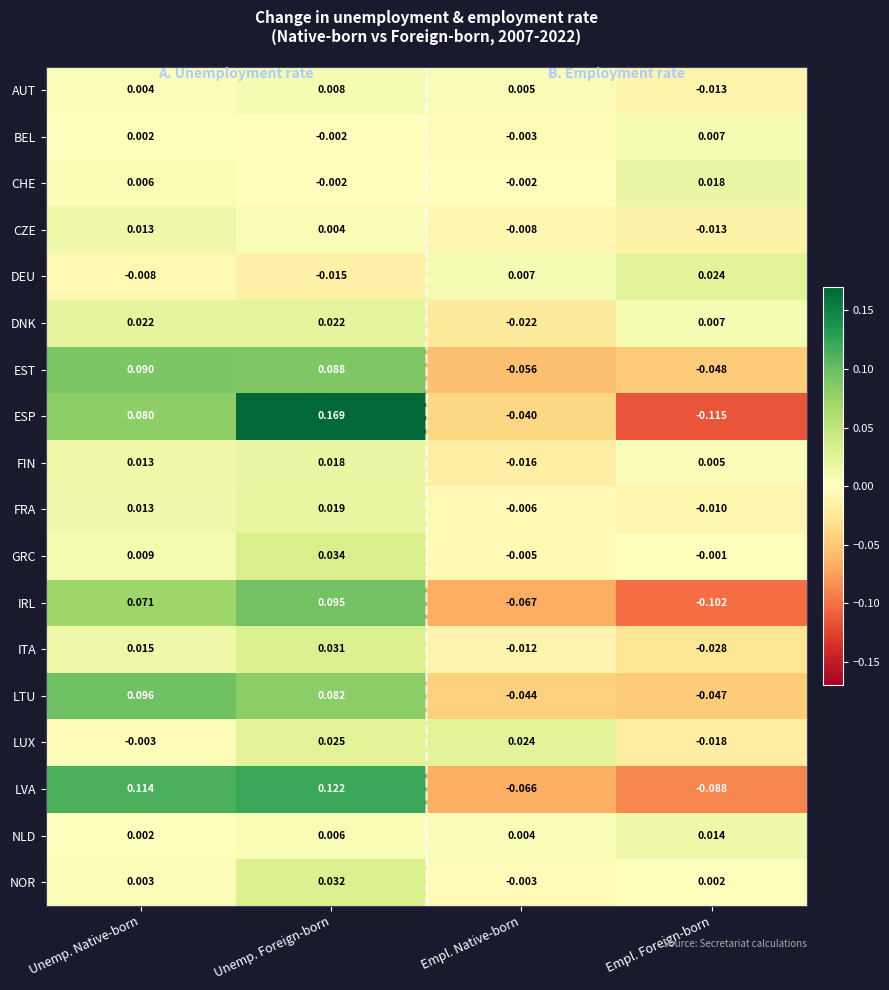

List the labels in order of DEU value, smallest first.

Unemp. Foreign-born, Unemp. Native-born, Empl. Native-born, Empl. Foreign-born